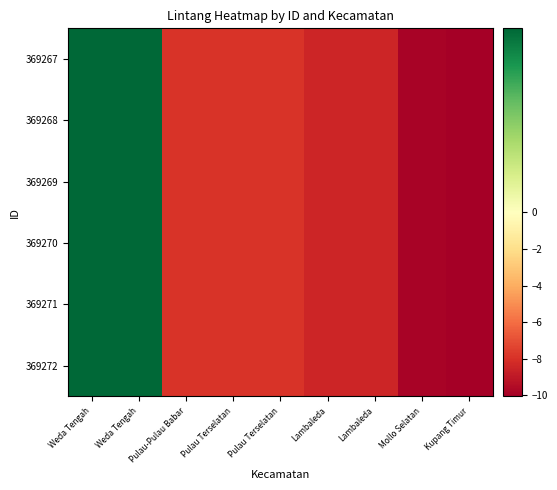

Between Weda Tengah and Mollo Selatan, which is larger?

Weda Tengah